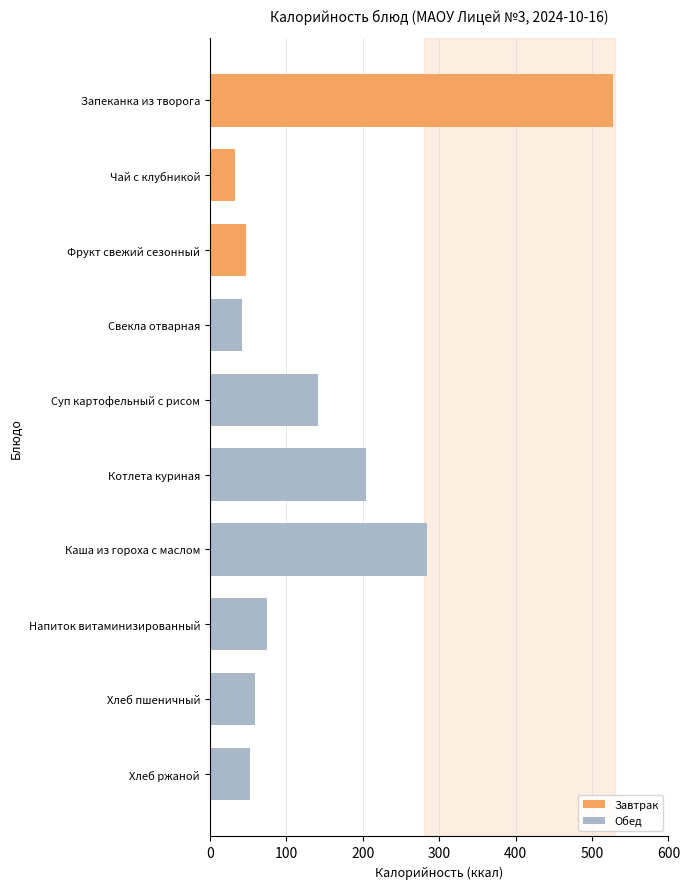

What is the greatest value displayed?

527.4